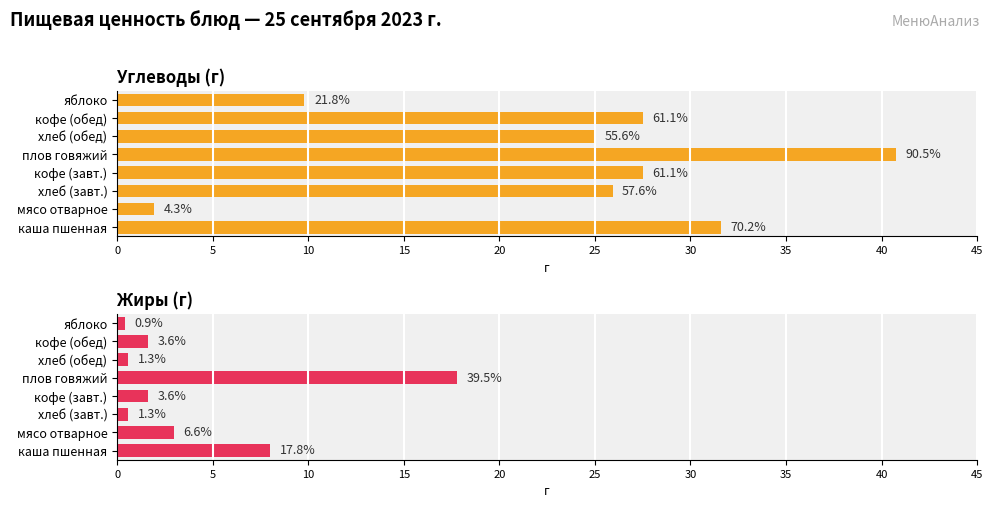

What is the approximate value of Жиры (г) at хлеб (завт.)?

0.6